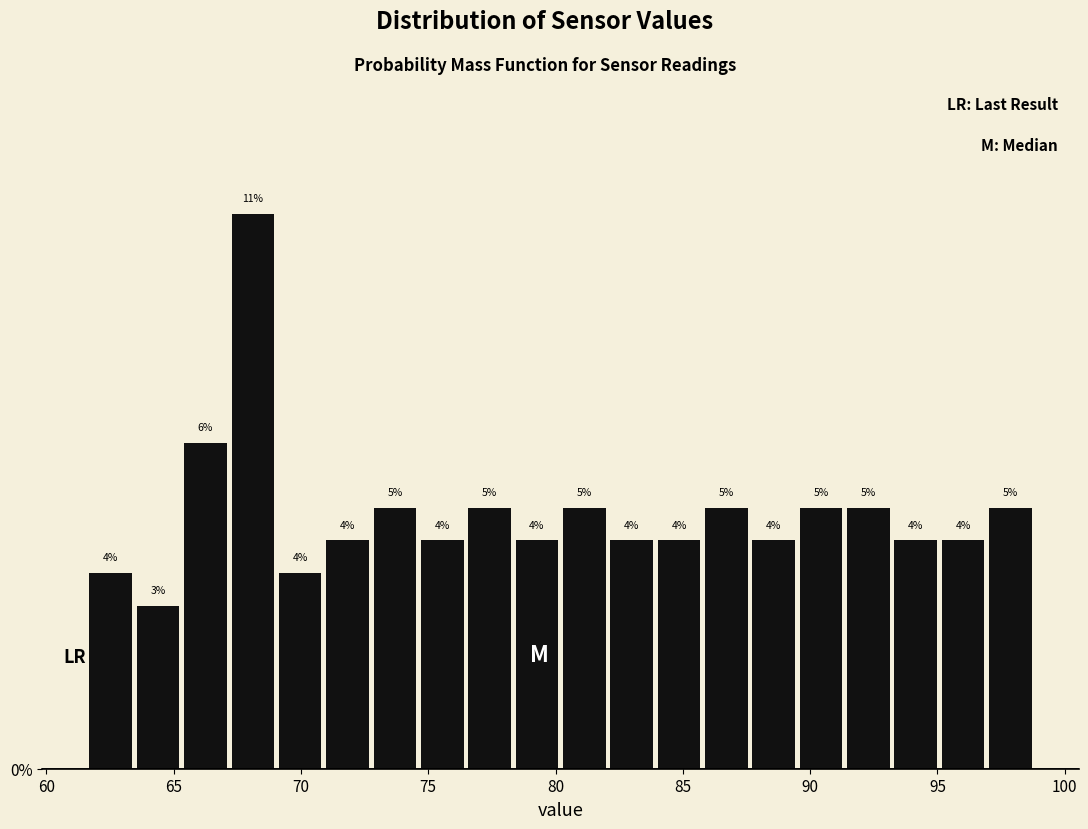

Read against the x-axis, roughly where is the centre of the tallest bar?

68.0